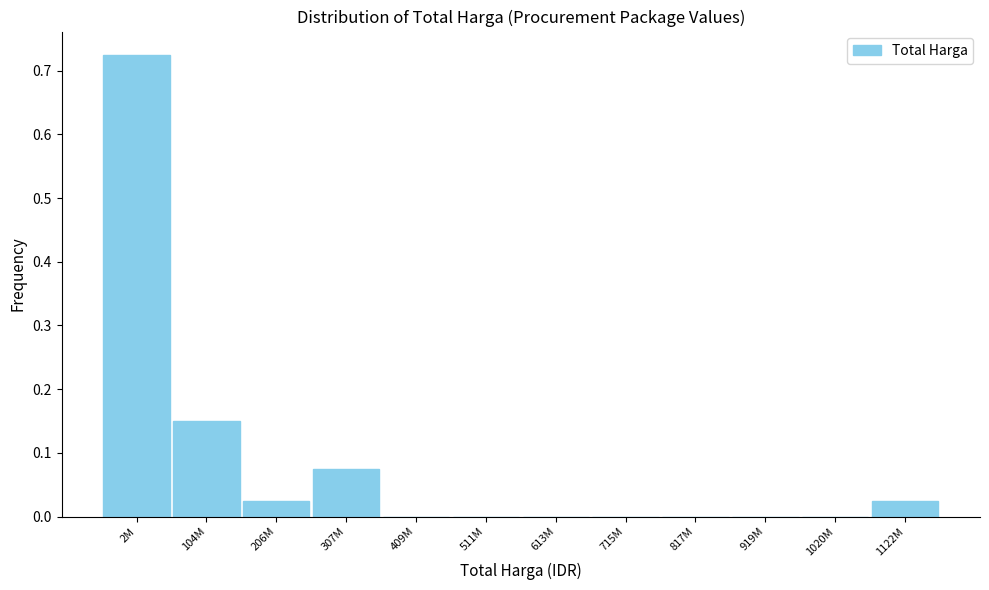

What is the sum of all values?

1.0